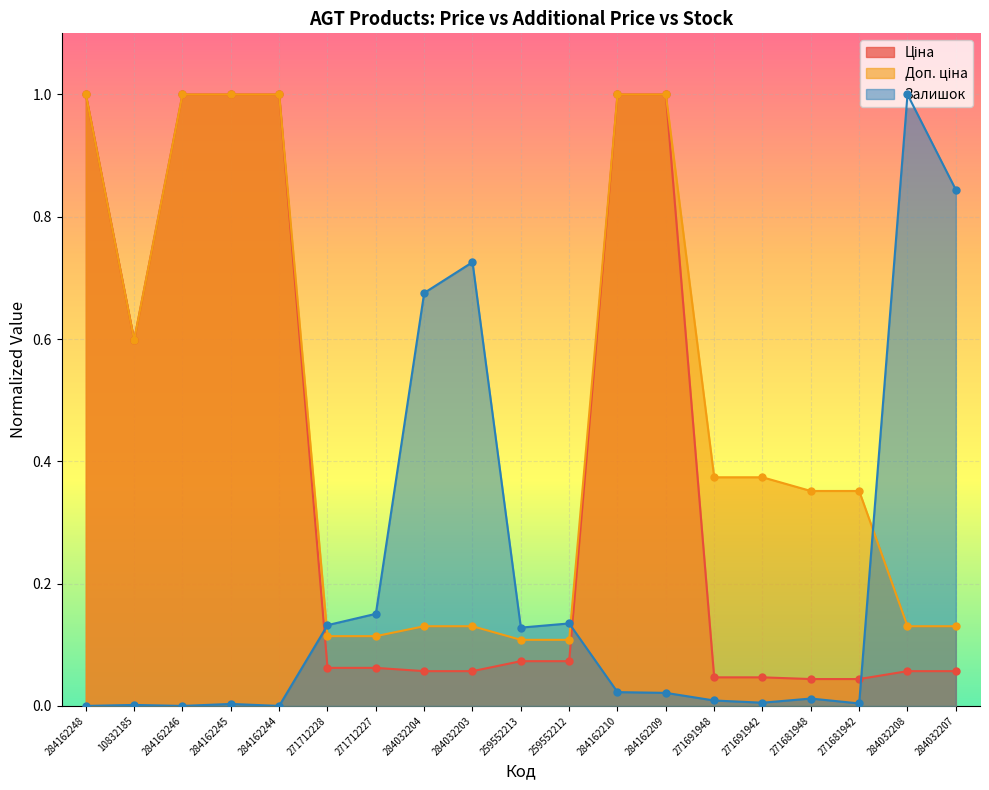

At which category does Ціна reach its first local valley?

10832185